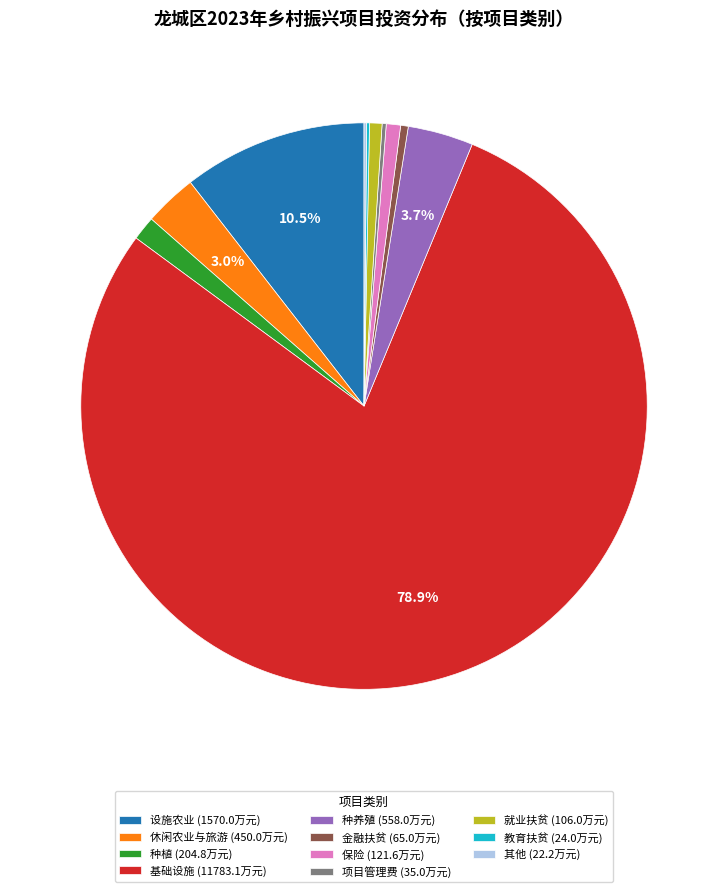

Do 设施农业 (1570.0万元) and 基础设施 (11783.1万元) together represent more than half of the pie?

Yes